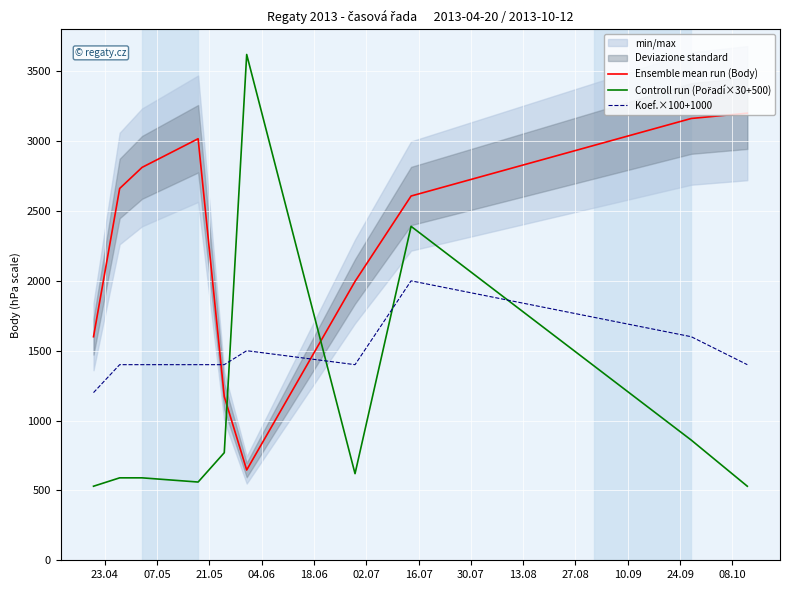

True or false: Koef.×100+1000 and Ensemble mean run (Body) cross at least once.

True